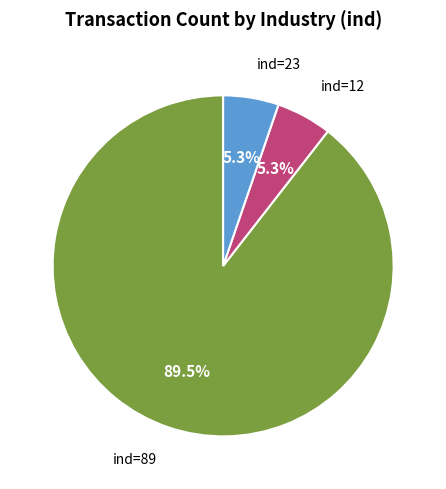

How much of the chart is everything except ind=23?

94.7%